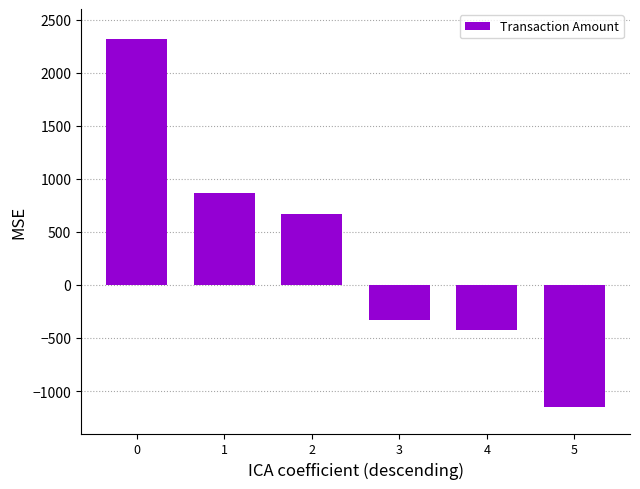

What is the average value?

323